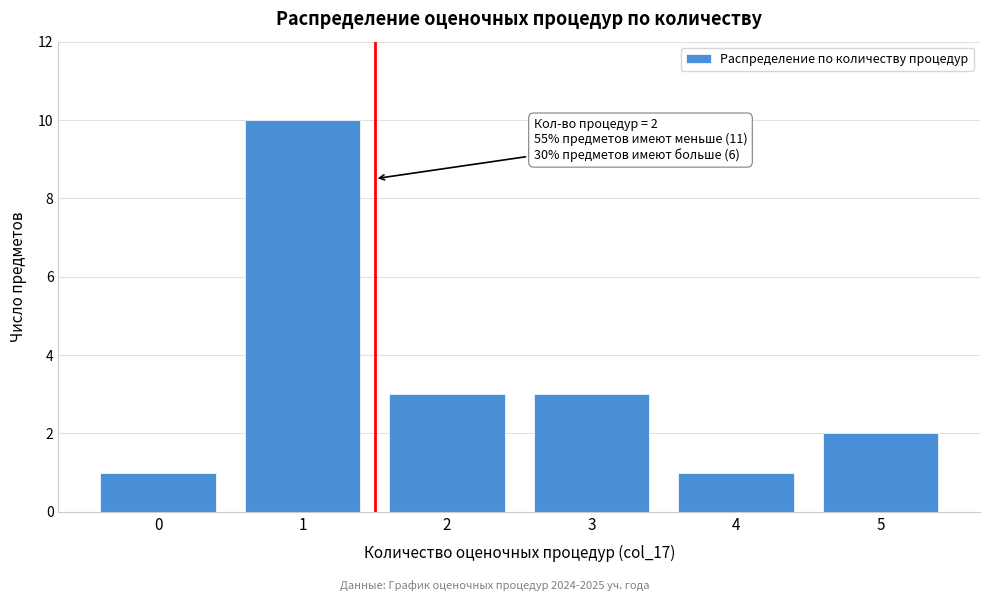

Reading left to right, transcribe all the data shown in this chart.

0=1	1=10	2=3	3=3	4=1	5=2